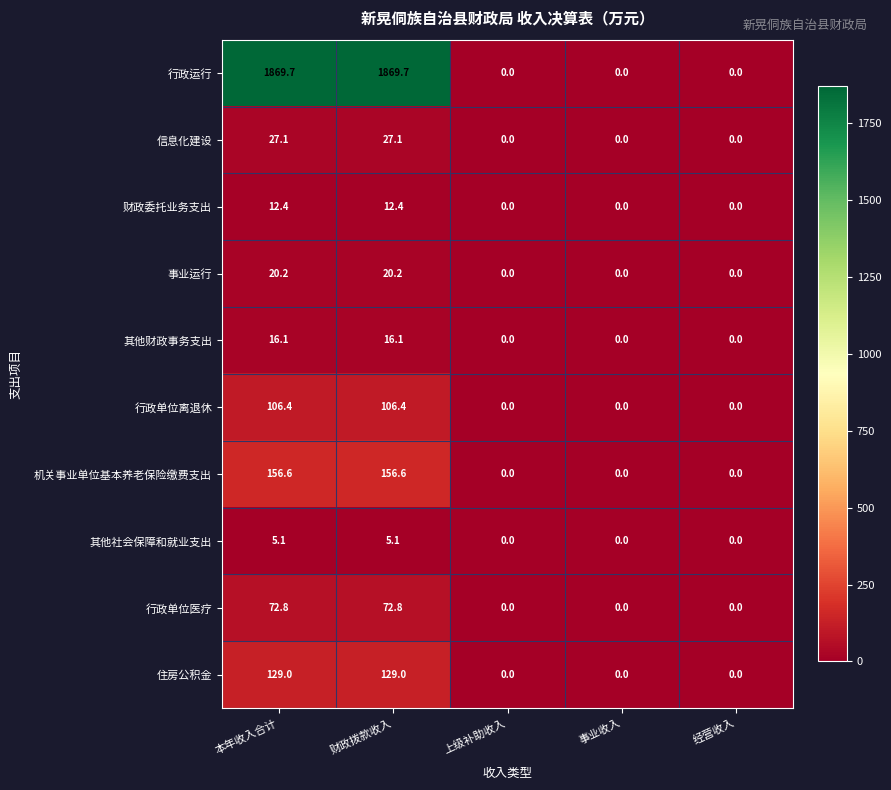

What is the highest value of the 行政运行 series?

1869.7